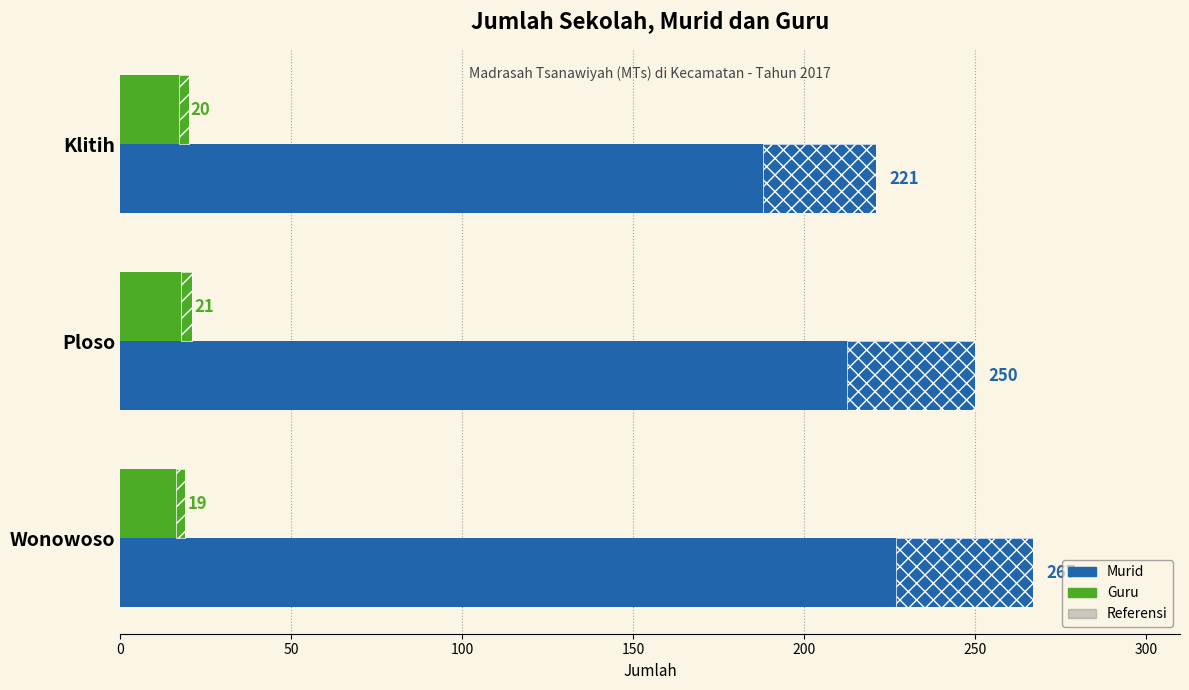

True or false: Murid has a value of 385 at Wonowoso.

False